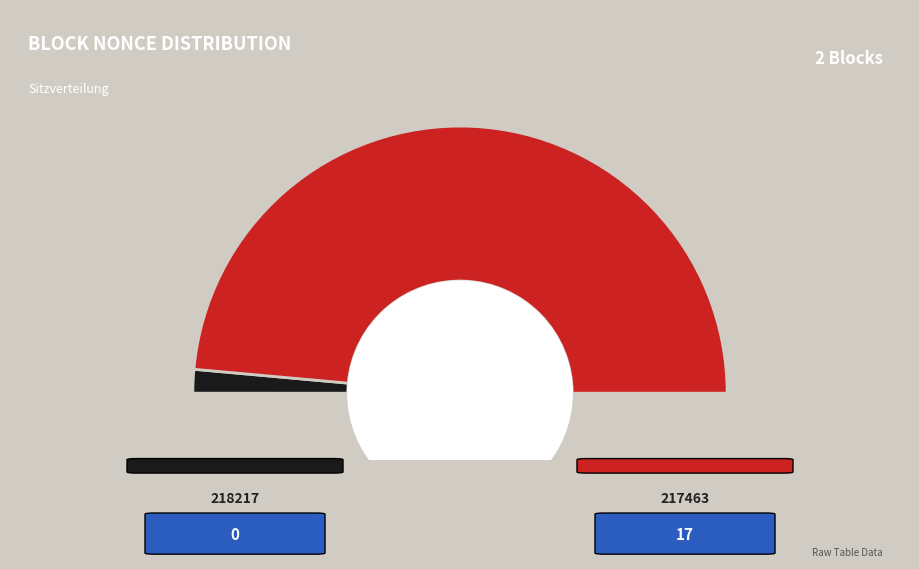

To the nearest percent, what is the combined percentage of 218217 and 217463?

100%